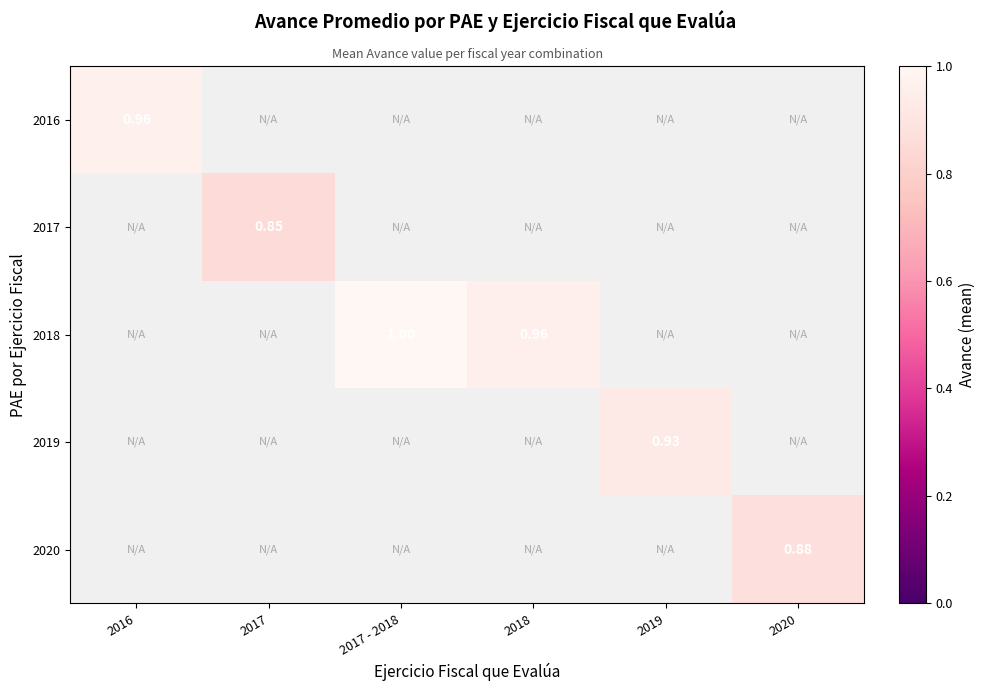

What is the sum of all 2016 values?

1.0